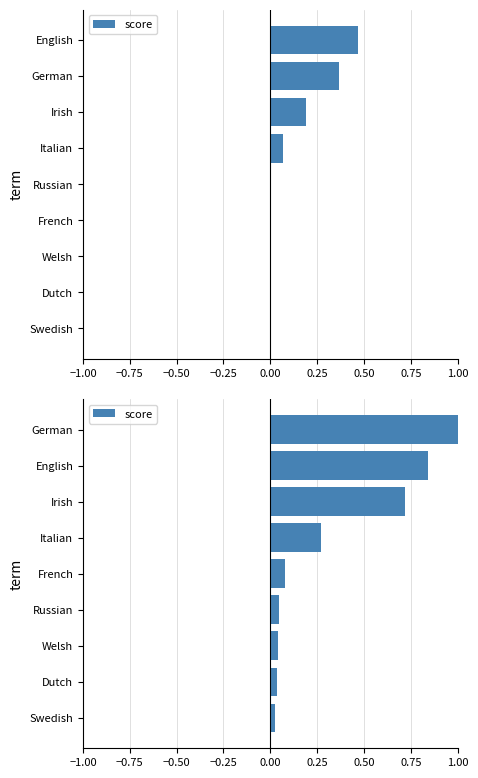

Reading left to right, extract all data points from this chart.

0.0	0.0	0.0	0.0	0.1	0.3	0.7	0.8	1.0